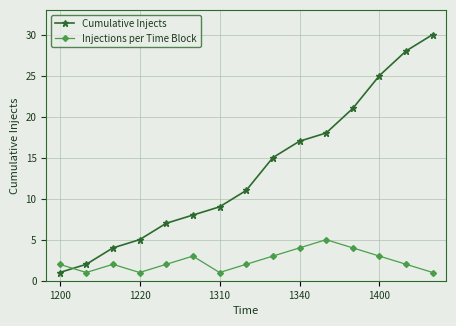

How many lines are shown in the chart?

2